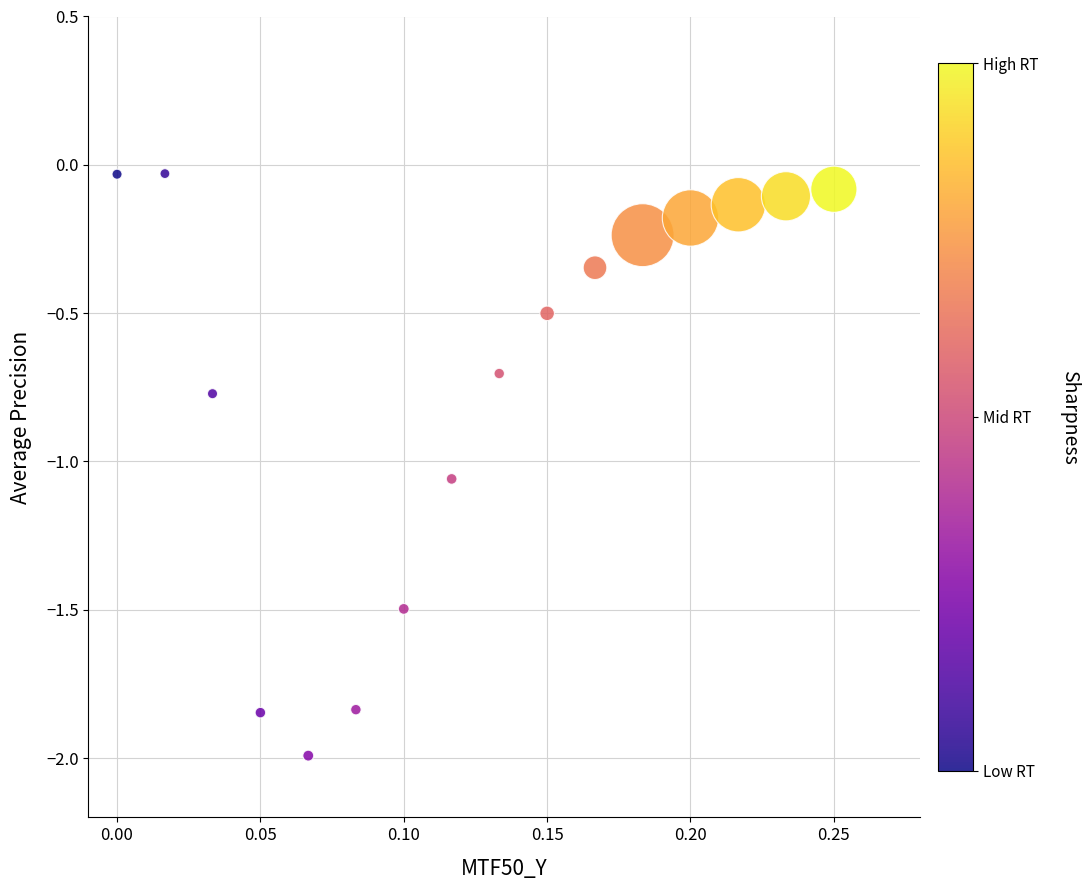

How many data points are displayed?

16